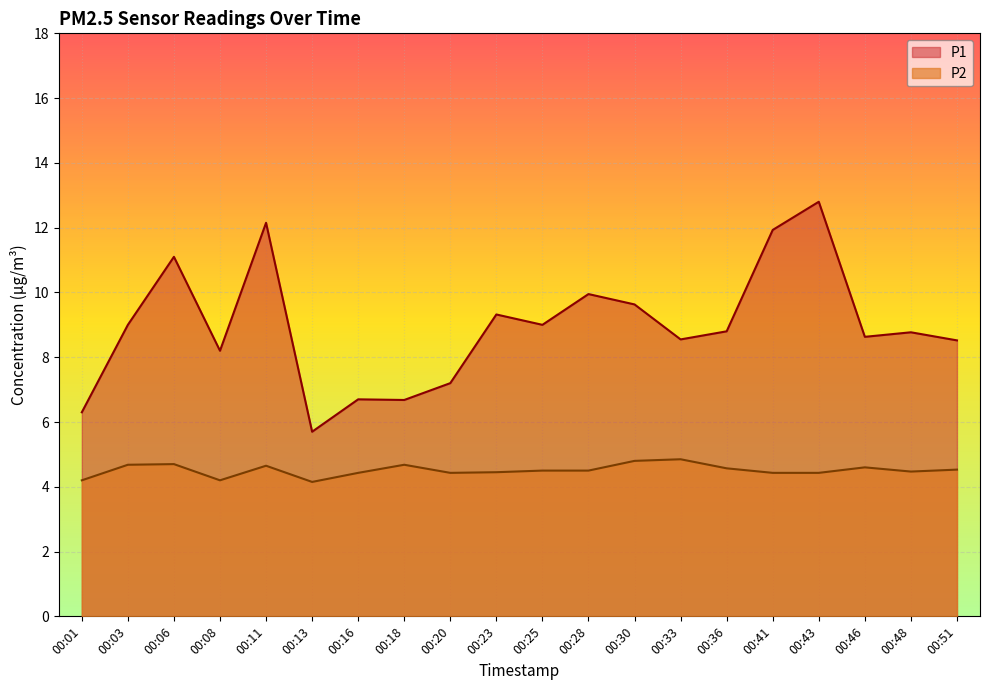

Reading left to right, transcribe all the data shown in this chart.

P1: 00:01=6.3	00:03=9.0	00:06=11.1	00:08=8.2	00:11=12.2	00:13=5.7	00:16=6.7	00:18=6.7	00:20=7.2	00:23=9.3	00:25=9.0	00:28=9.9	00:30=9.6	00:33=8.6	00:36=8.8	00:41=11.9	00:43=12.8	00:46=8.6	00:48=8.8	00:51=8.5
P2: 00:01=4.2	00:03=4.7	00:06=4.7	00:08=4.2	00:11=4.7	00:13=4.2	00:16=4.4	00:18=4.7	00:20=4.4	00:23=4.5	00:25=4.5	00:28=4.5	00:30=4.8	00:33=4.8	00:36=4.6	00:41=4.4	00:43=4.4	00:46=4.6	00:48=4.5	00:51=4.5